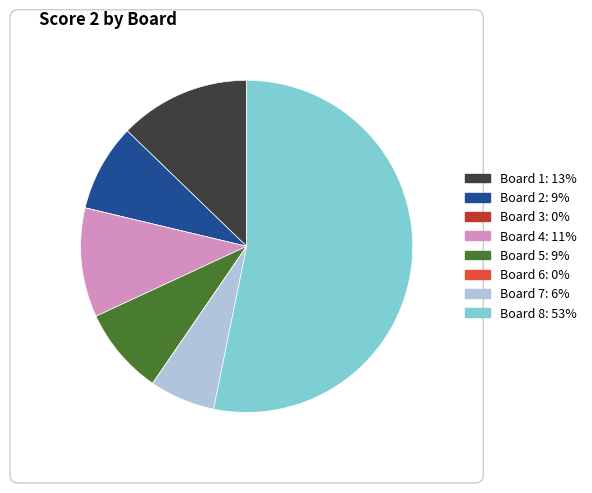

Do Board 1 and Board 4 together represent more than half of the pie?

No